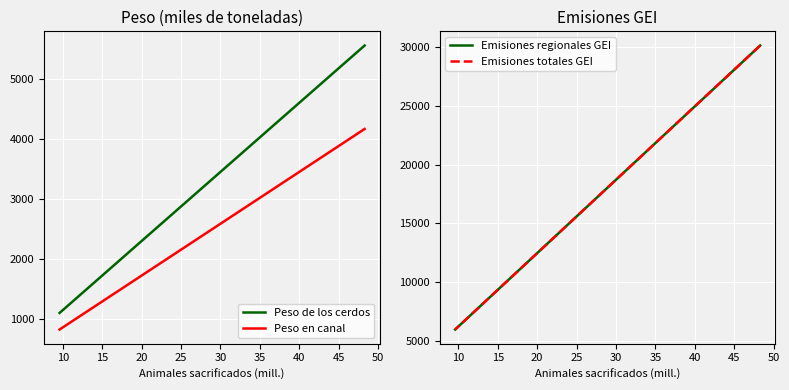

Is it true that Peso en canal equals 1899.8 at 40?

False